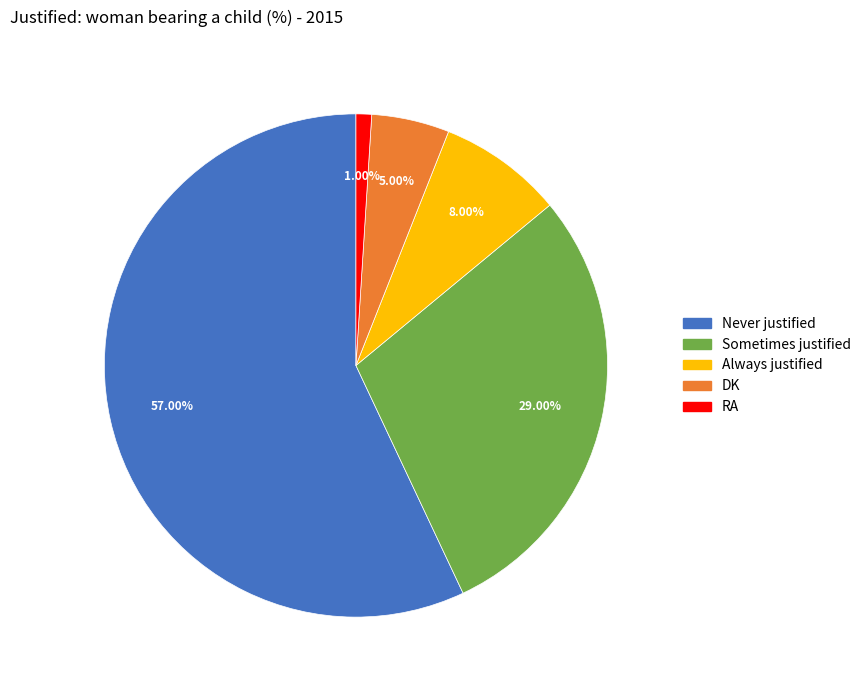

To the nearest percent, what percentage of the pie is Always justified?

8%